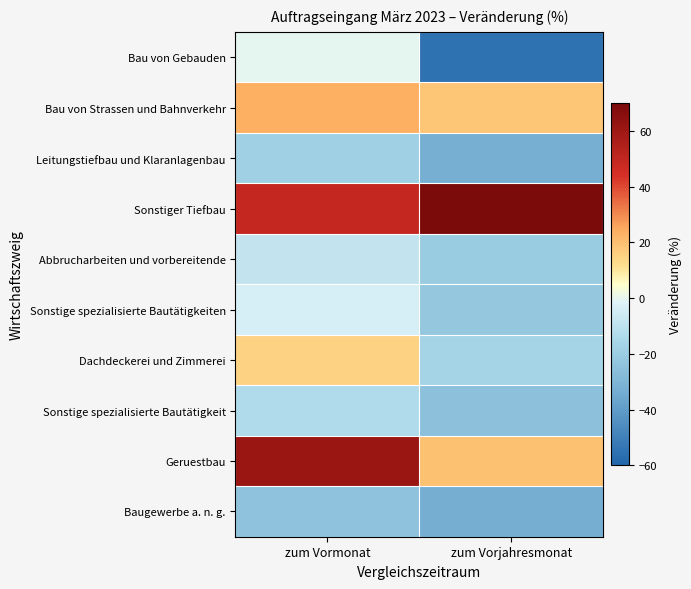

Rank the series by their maximum value, from highest to lowest.

Sonstiger Tiefbau, Geruestbau, Bau von Strassen und Bahnverkehr, Dachdeckerei und Zimmerei, Bau von Gebauden, Sonstige spezialisierte Bautätigkeiten, Abbrucharbeiten und vorbereitende, Sonstige spezialisierte Bautätigkeit, Leitungstiefbau und Klaranlagenbau, Baugewerbe a. n. g.